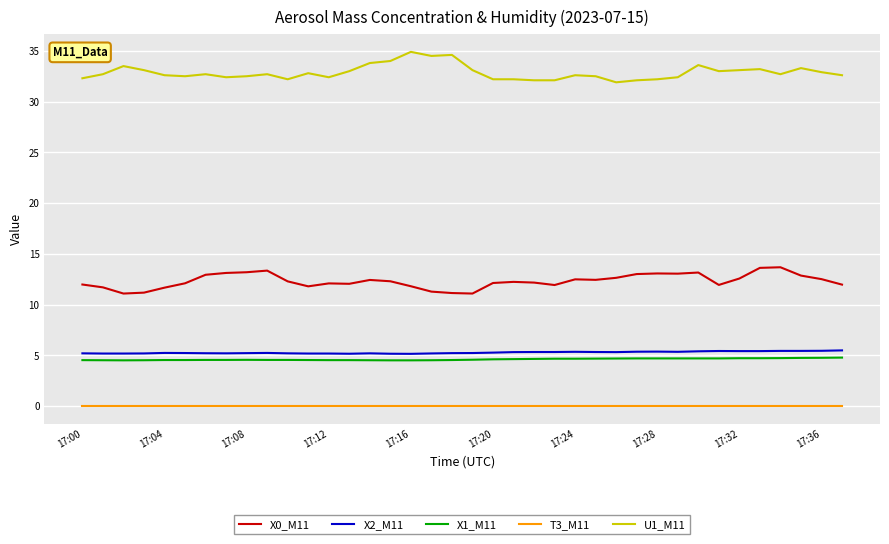

True or false: X2_M11 and T3_M11 intersect in this chart.

False